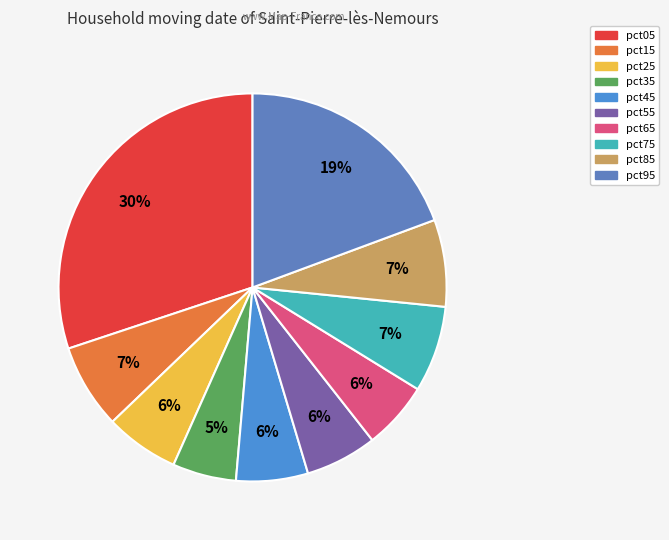

To the nearest percent, what is the difference between the largest and smallest slice percentages?

25%